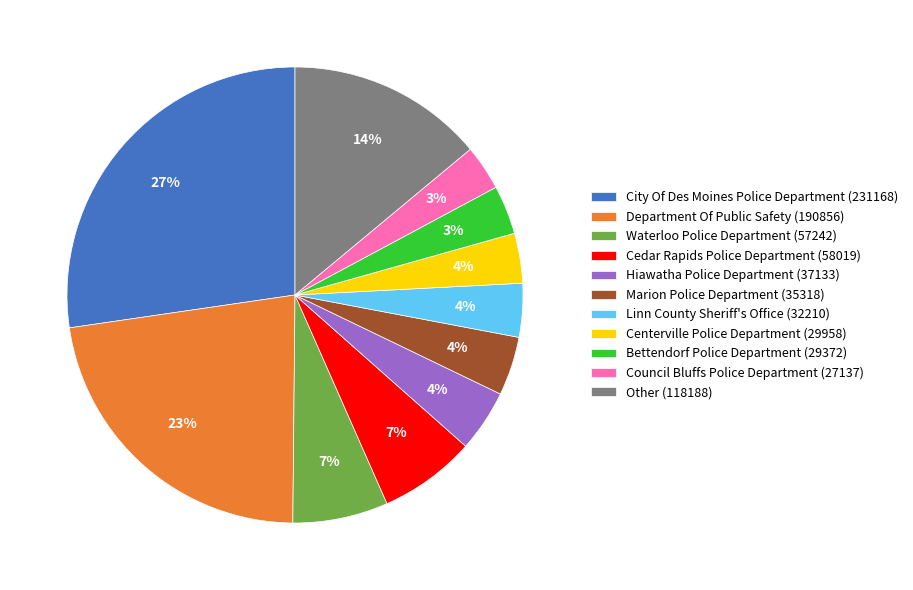

To the nearest percent, what is the difference between the largest and smallest slice percentages?

24%